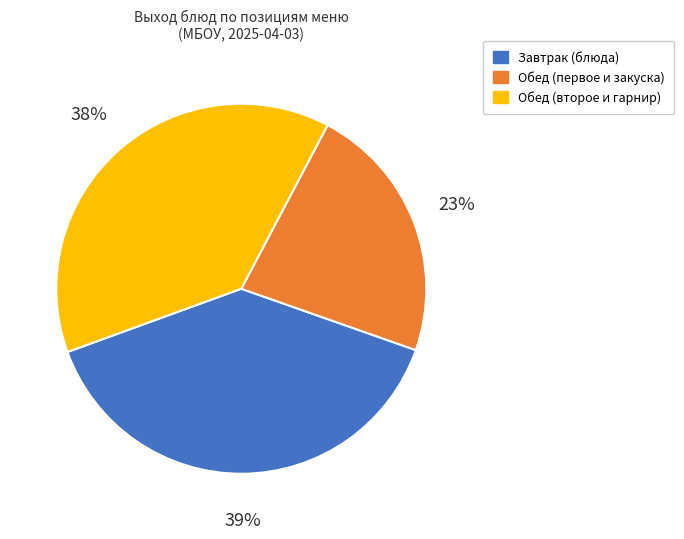

What is the largest slice in the pie chart?

Завтрак (блюда)